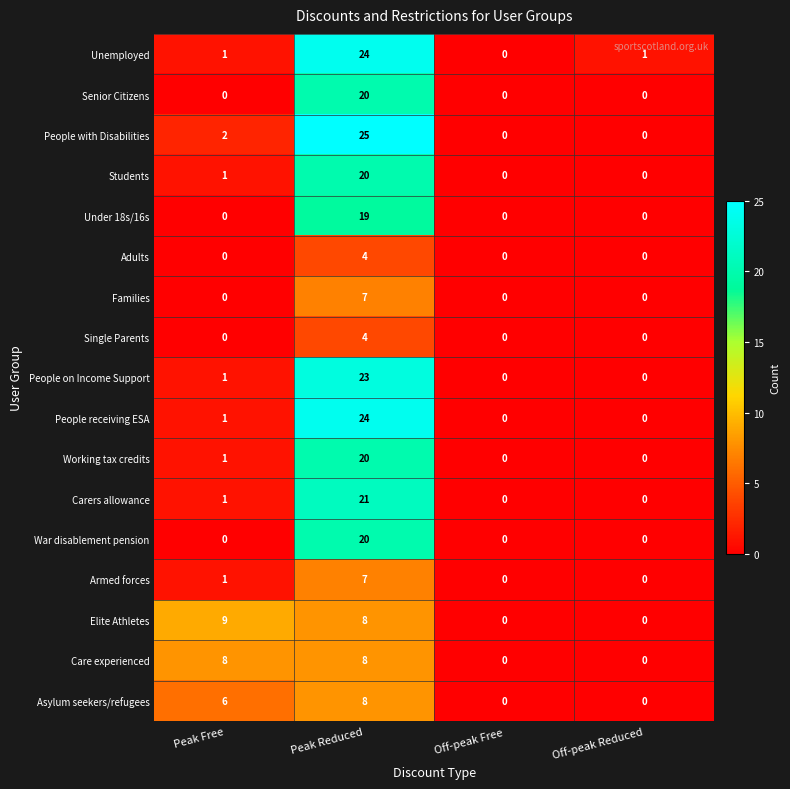

The Under 18s/16s series shows 19 at Peak Reduced. True or false?

True